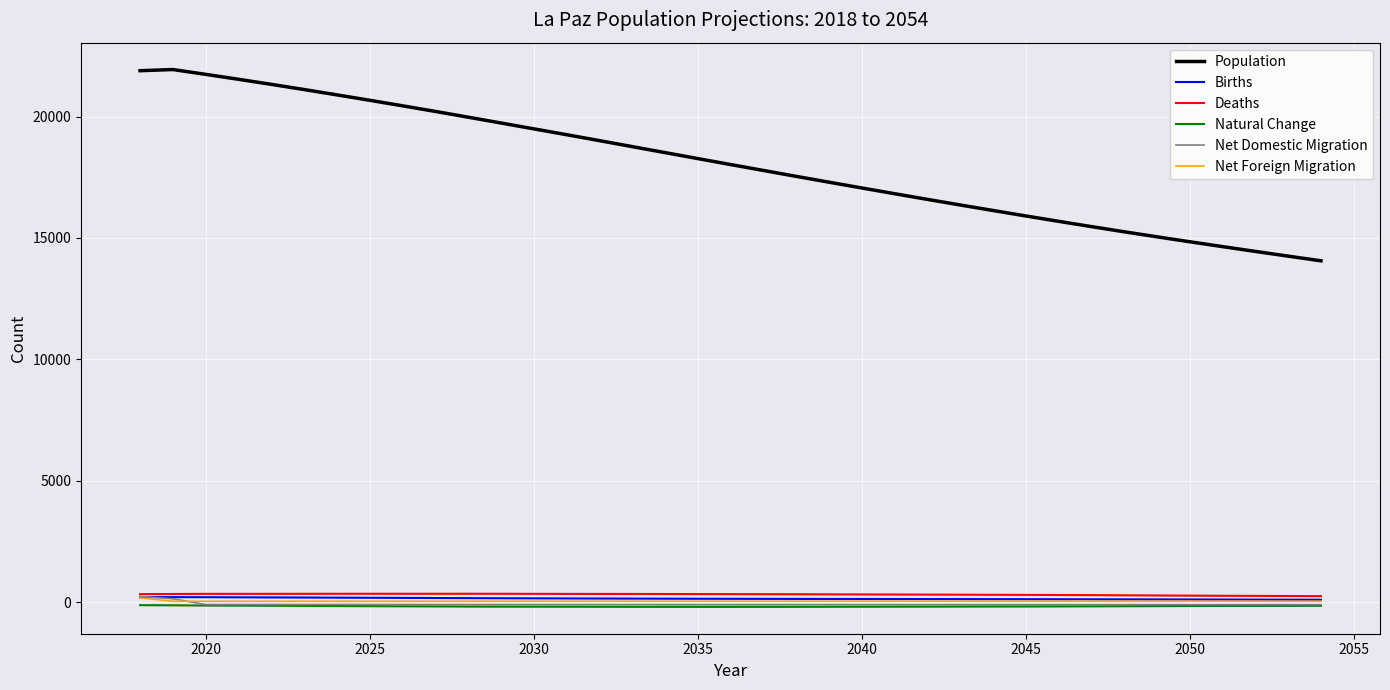

How many lines are shown in the chart?

6